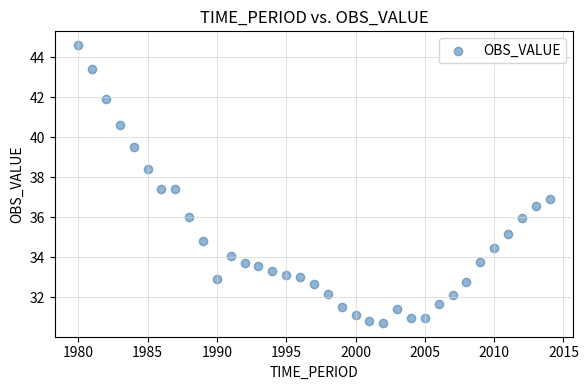

What is the range of X values (max minus min)?

34.0